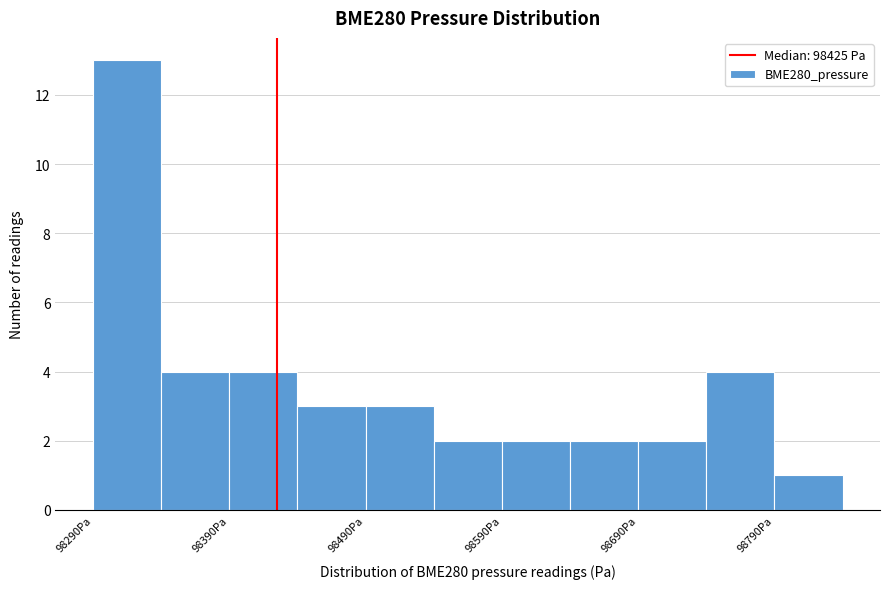

Reading left to right, transcribe this chart: for each bar, give the range it covers on the x-axis and its height. The values are not printed on the chart, so give them approximately, as read against the axis.

98290 to 98340: 13
98340 to 98390: 4
98390 to 98440: 4
98440 to 98490: 3
98490 to 98540: 3
98540 to 98590: 2
98590 to 98640: 2
98640 to 98690: 2
98690 to 98740: 2
98740 to 98790: 4
98790 to 98840: 1